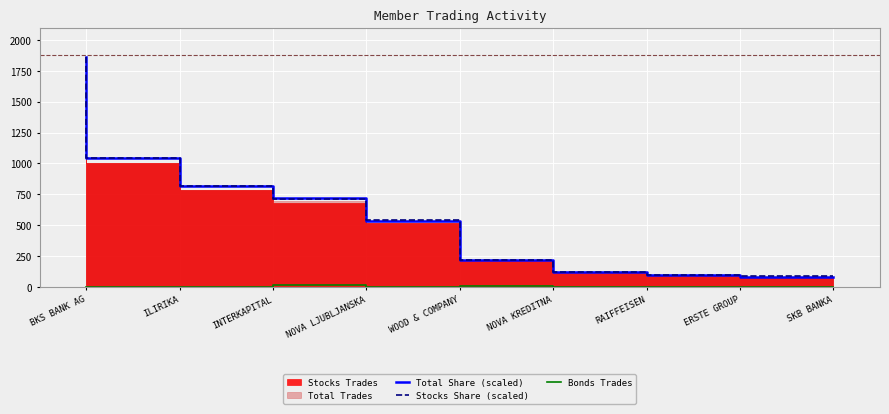

What is the difference between the maximum and second lowest values in the Bonds Trades series?

11.0